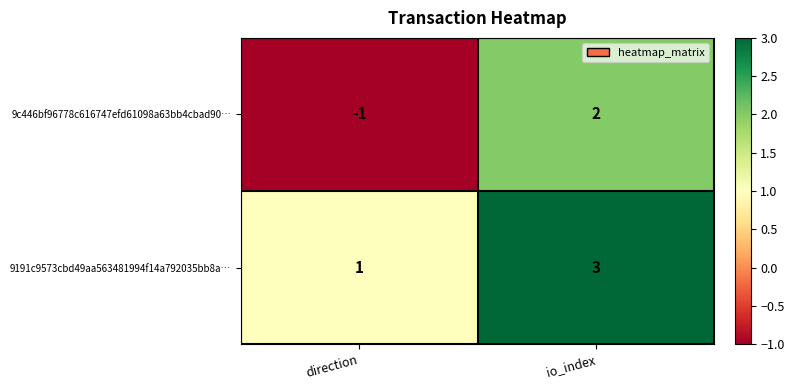

At which label does 9c446bf96778c616747efd61098a63bb4cbad90… reach its minimum?

direction